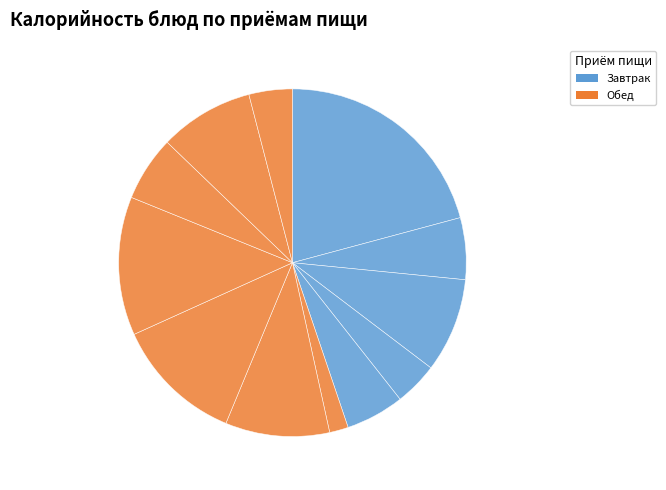

To the nearest percent, what is the average slice percentage?

8%